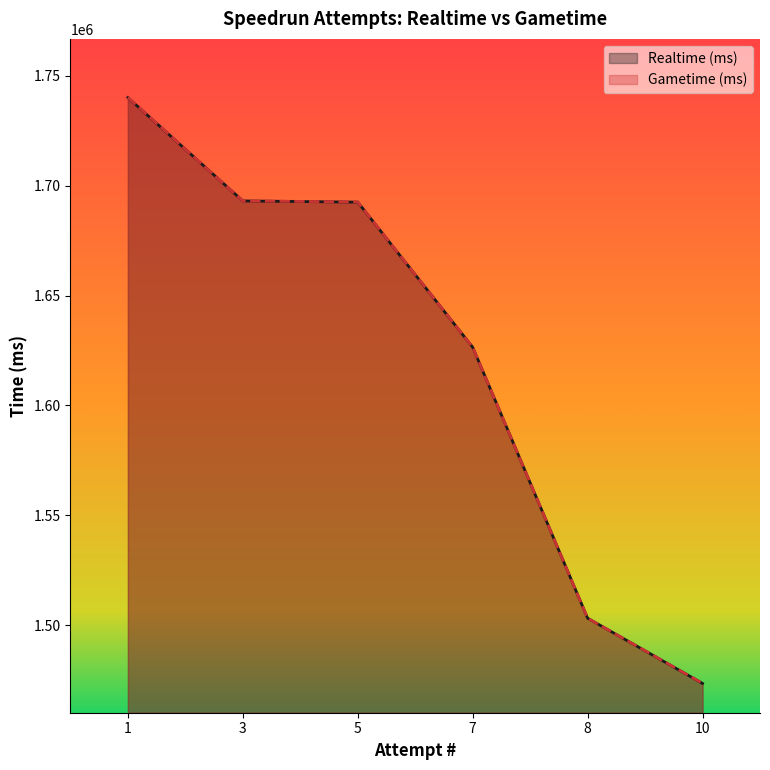

What is the spread (max minus min) of values at 5?

77